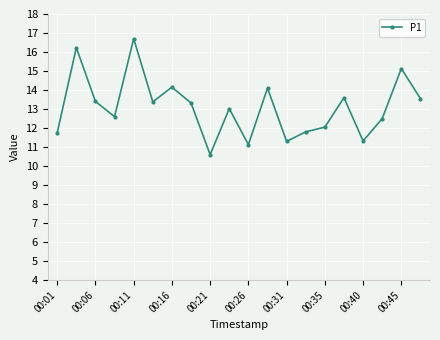

How many distinct data groups are displayed?

1